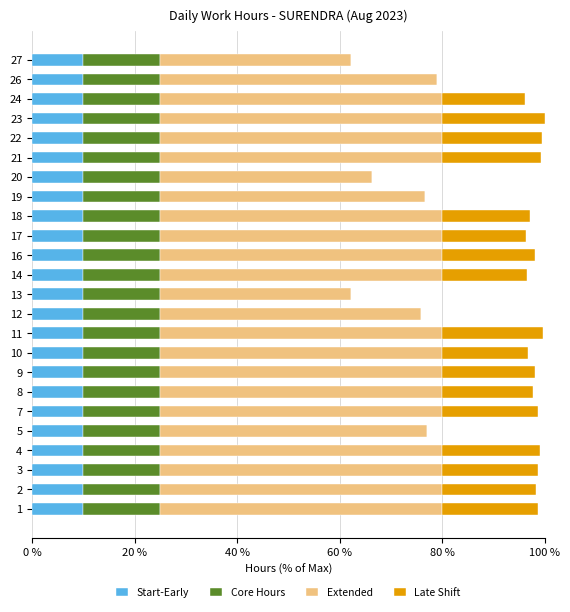

What is the maximum value for Start-Early?

10.0